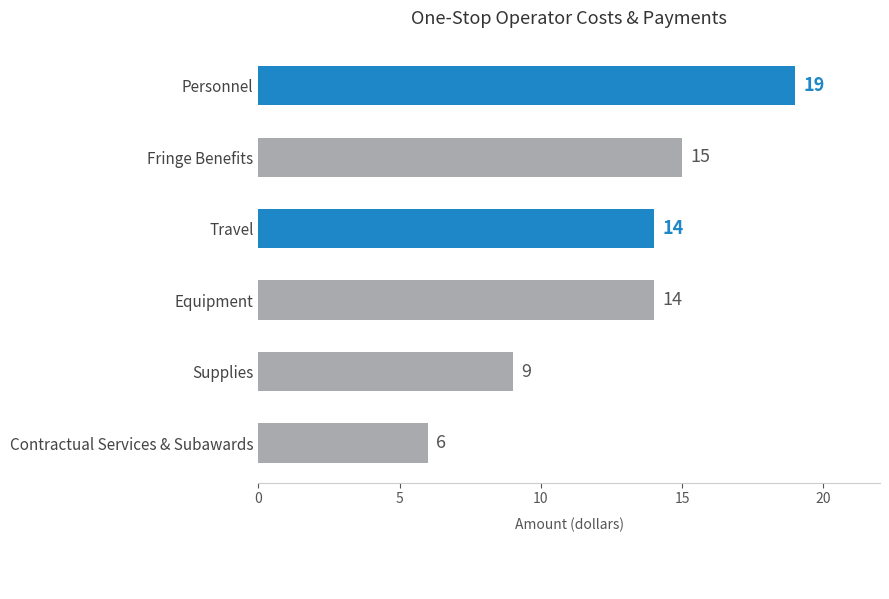

What is the difference between the maximum and minimum values?

13